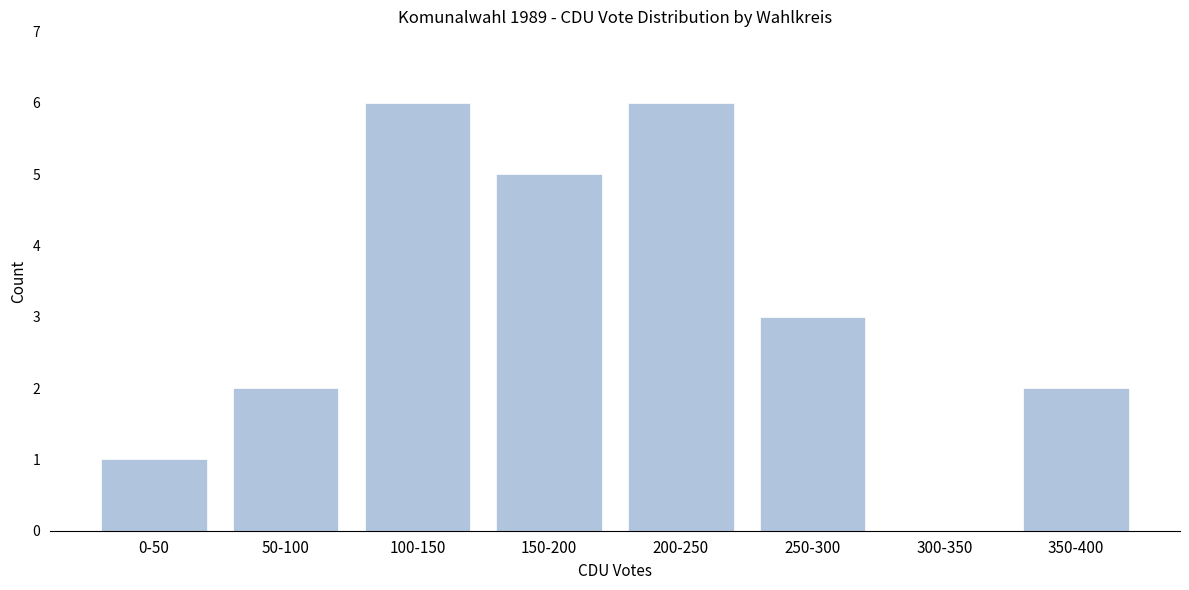

Reading right to left, transcribe all the data shown in this chart.

350-400=2	300-350=0	250-300=3	200-250=6	150-200=5	100-150=6	50-100=2	0-50=1